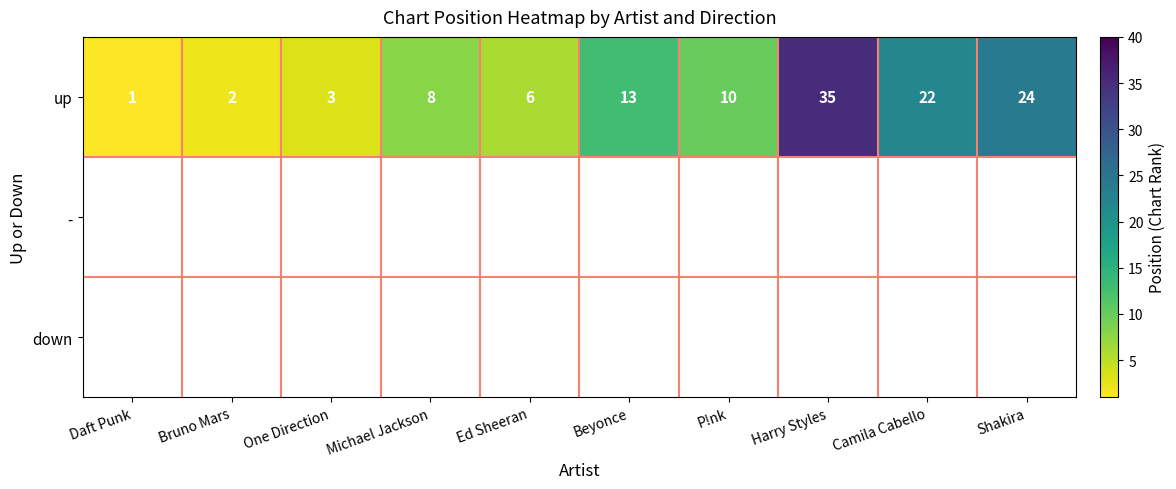

At which category does the chart reach its minimum across all series?

Daft Punk